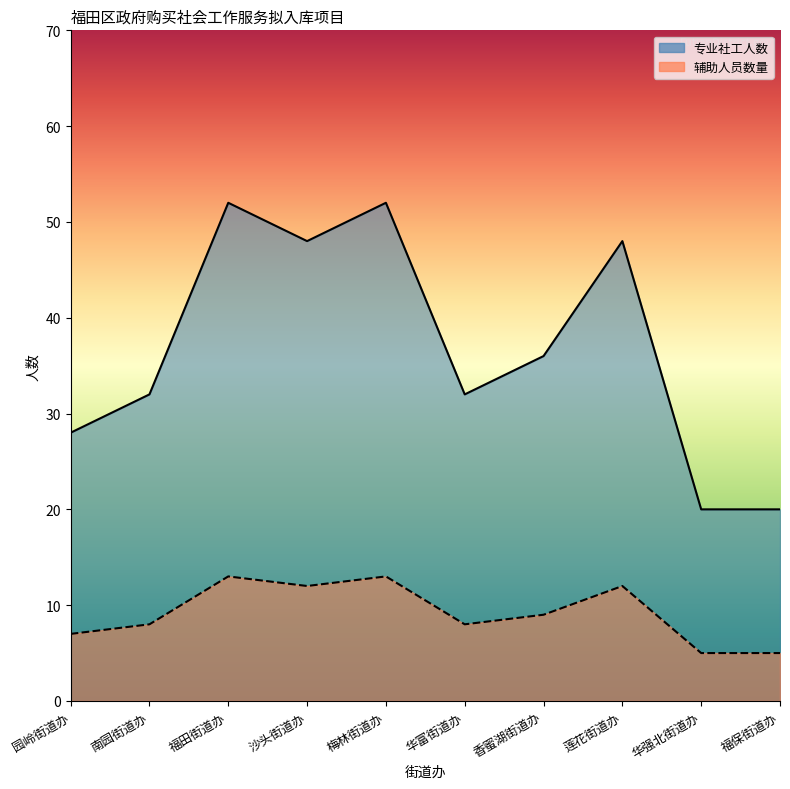

What is the spread (max minus min) of values at 香蜜湖街道办?

27